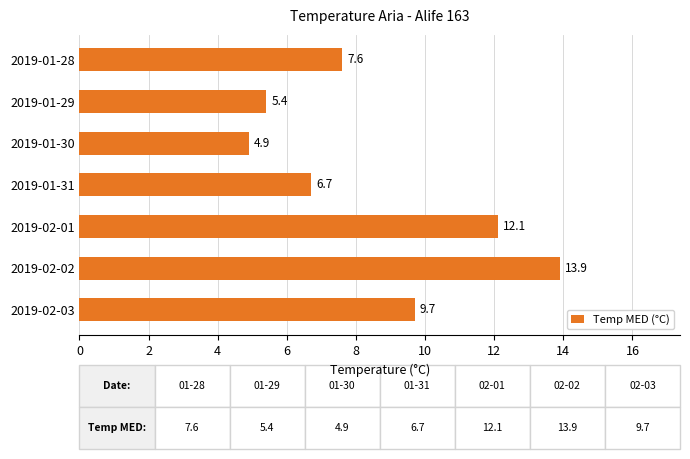

Reading bottom to top, what are all the values shown in this chart?

9.7	13.9	12.1	6.7	4.9	5.4	7.6